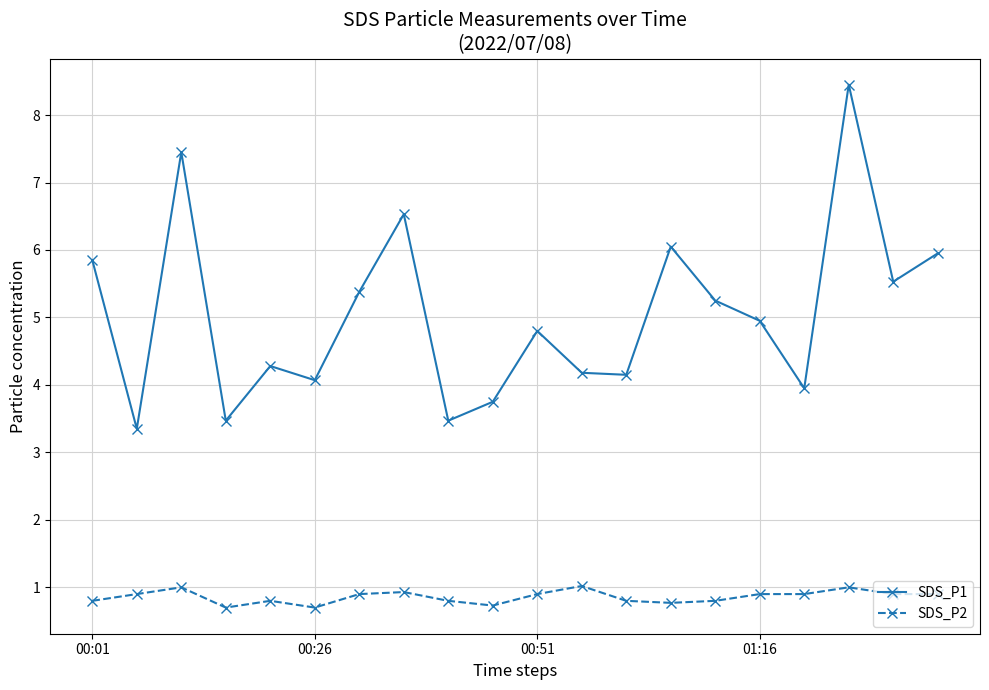

Which series has the widest spread of values?

SDS_P1